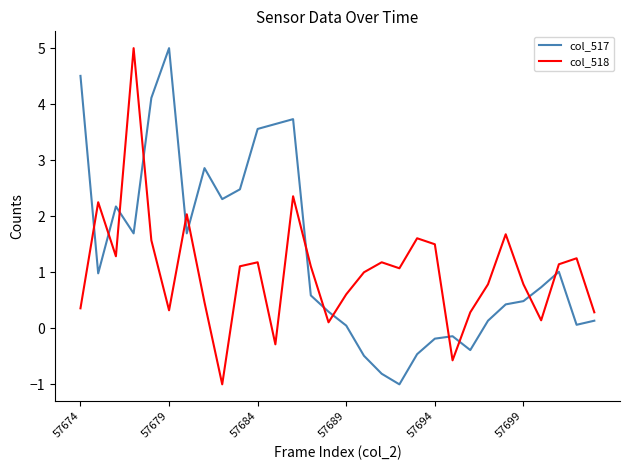

Which series has the largest total across all categories?

col_517